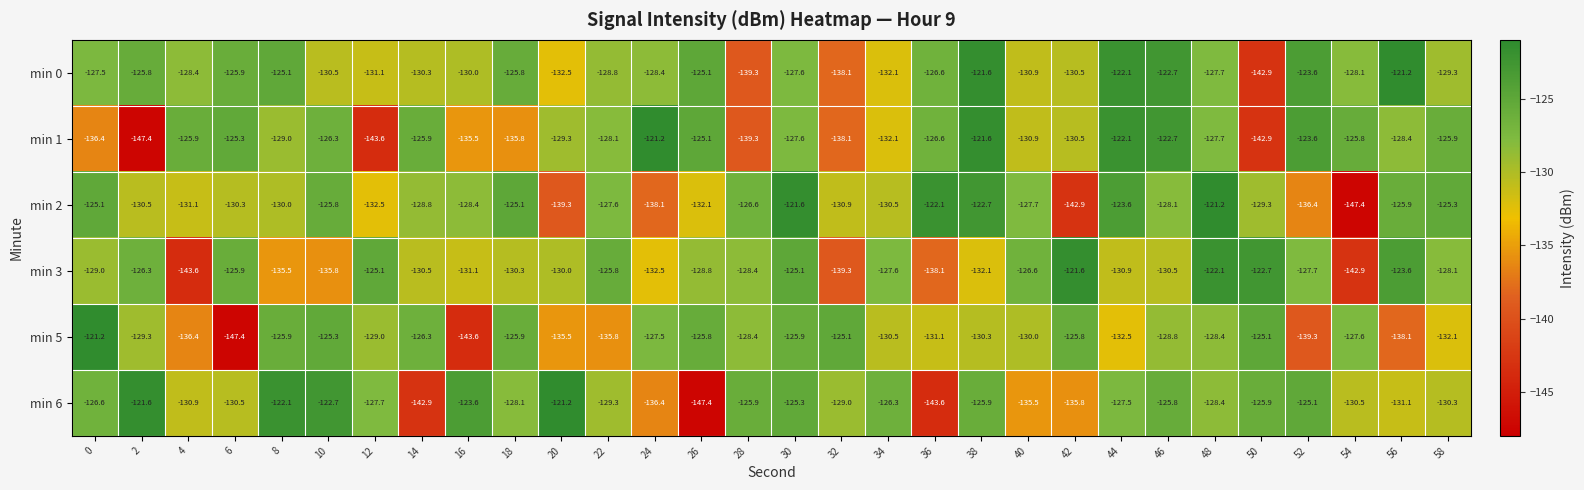

What is the difference between the maximum and minimum values in the min 0 series?

21.7